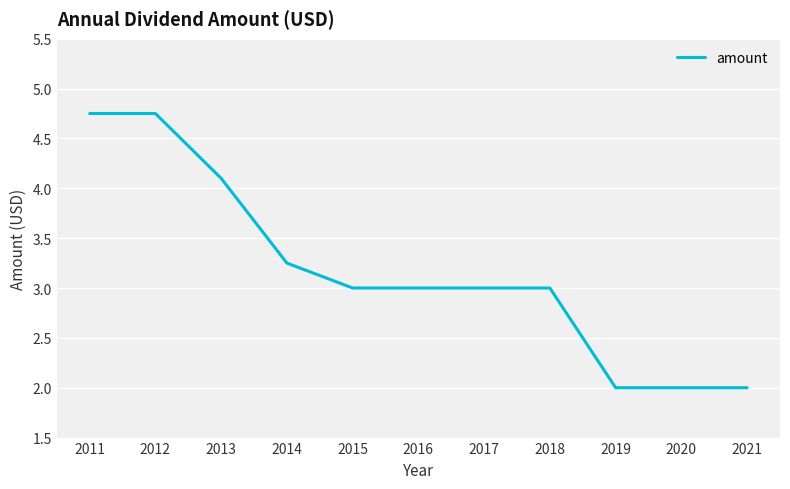

Approximately how many times larger is the value at 2017 compared to 2014?

0.9